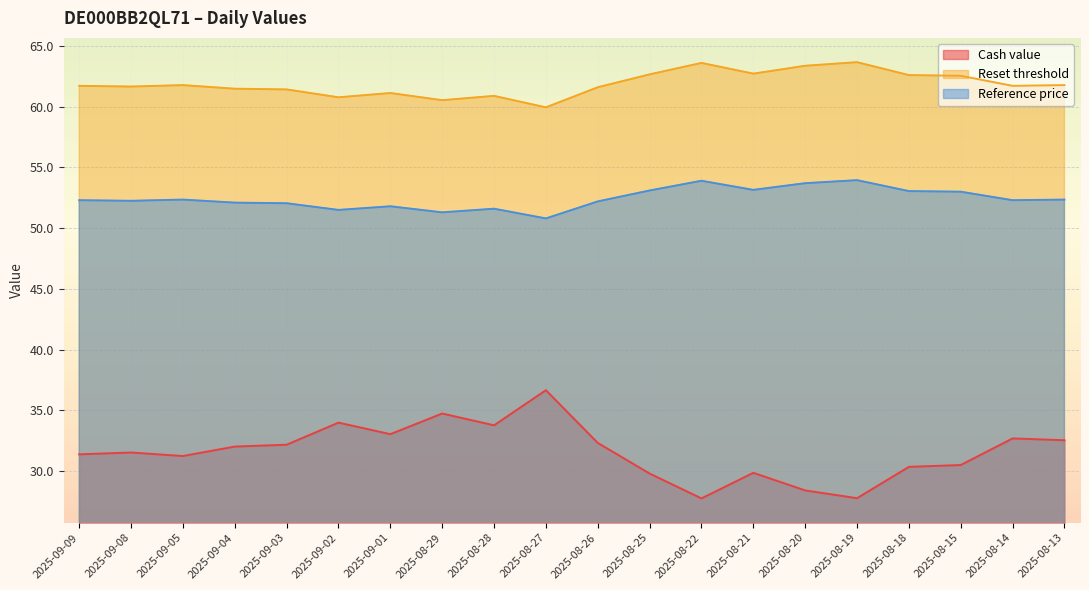

Rank the series by their average value, from lowest to highest.

Cash value, Reference price, Reset threshold